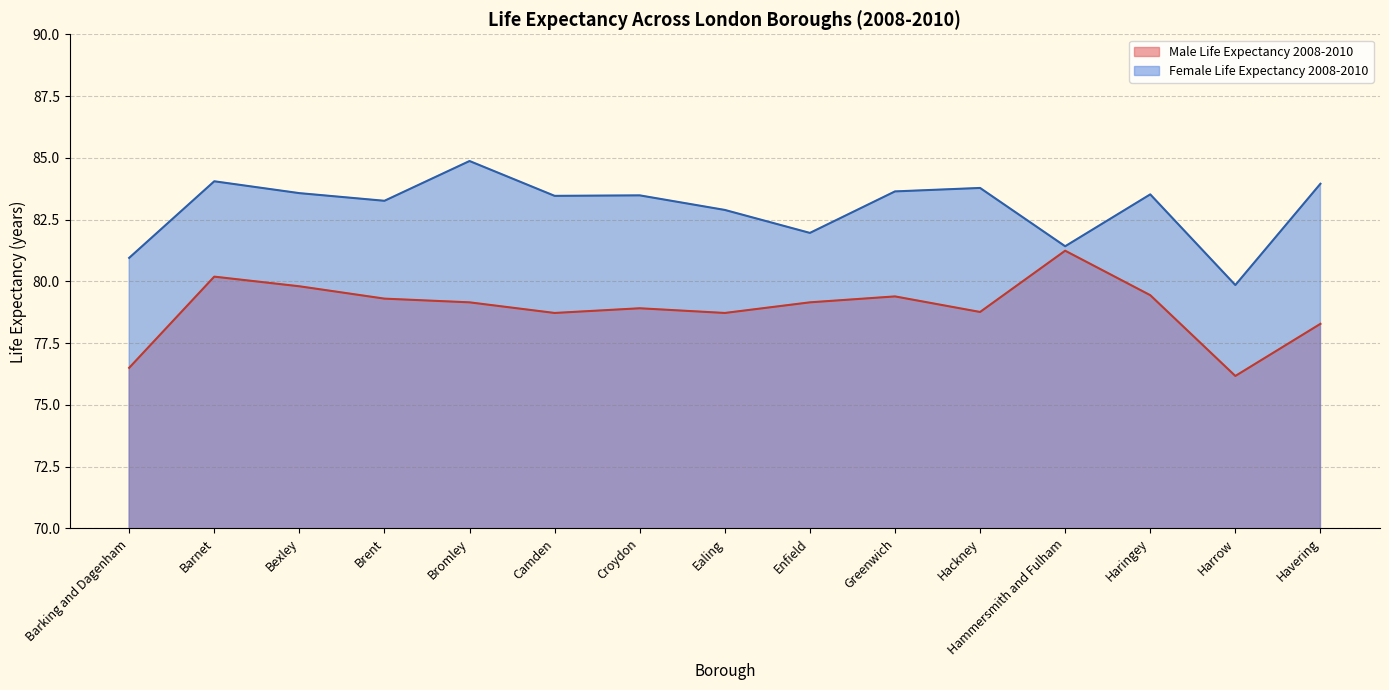

In Female Life Expectancy 2008-2010, how many points are higher than both neighbors (excluding endpoints)?

5